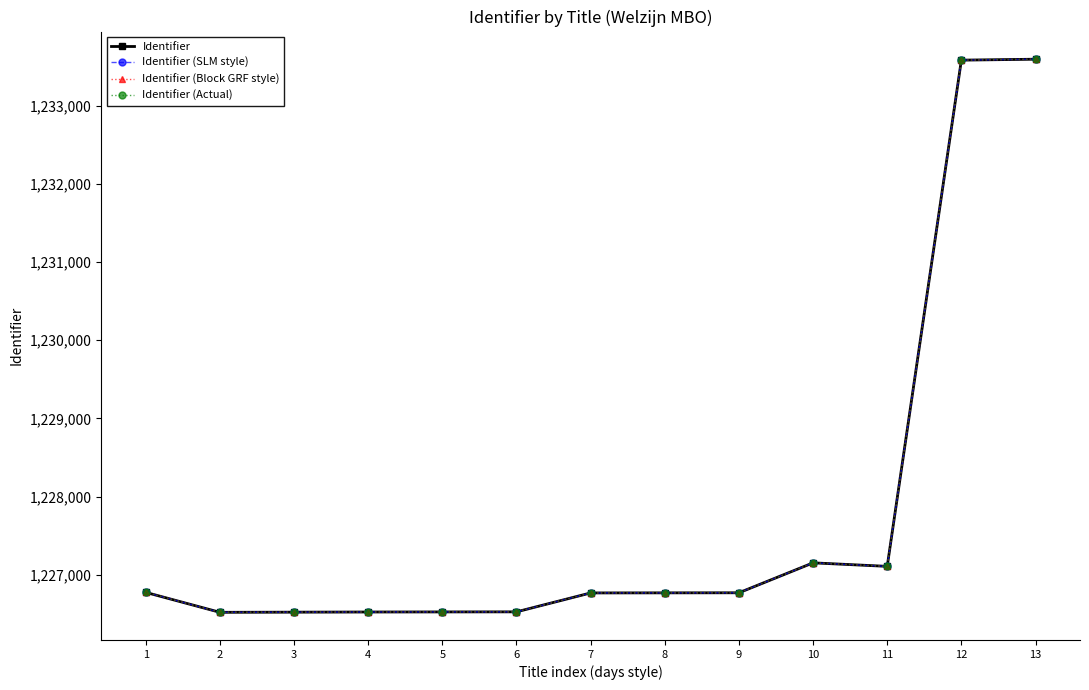

What is the minimum value for Identifier (Block GRF style)?

1226519